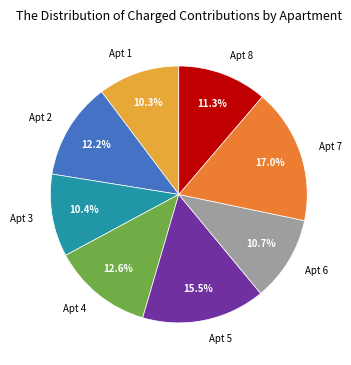

Does any single category account for the majority?

No